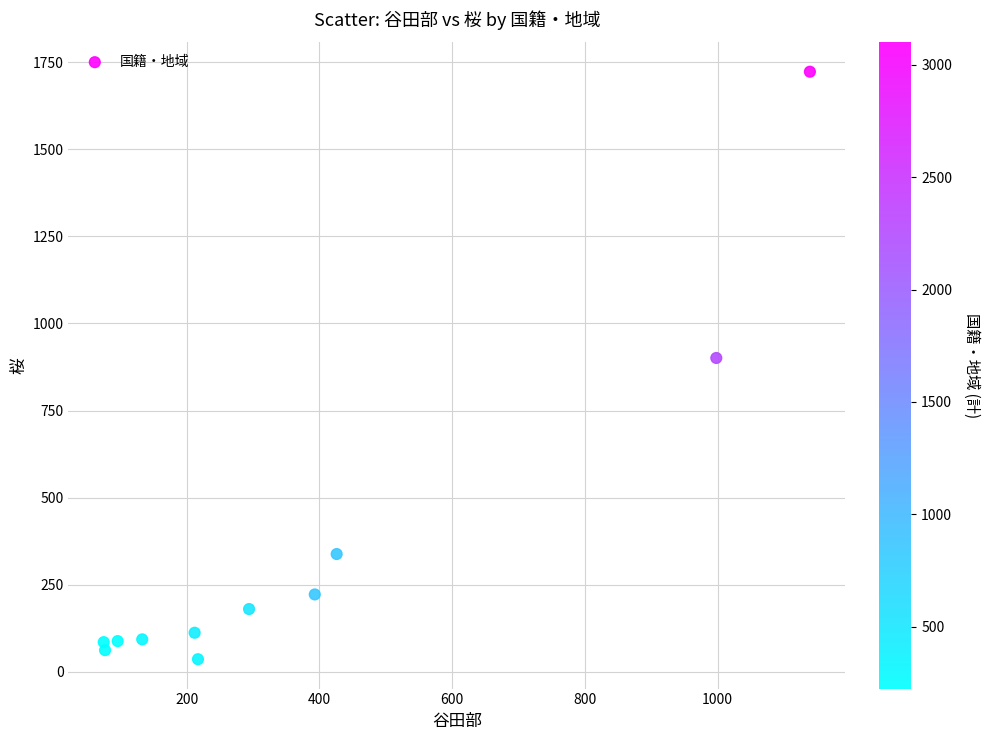

What is the average X value?

369